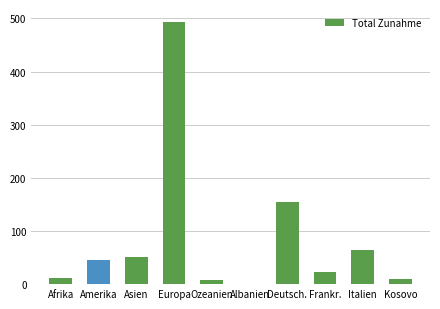

Which label corresponds to the largest value in the chart?

Europa